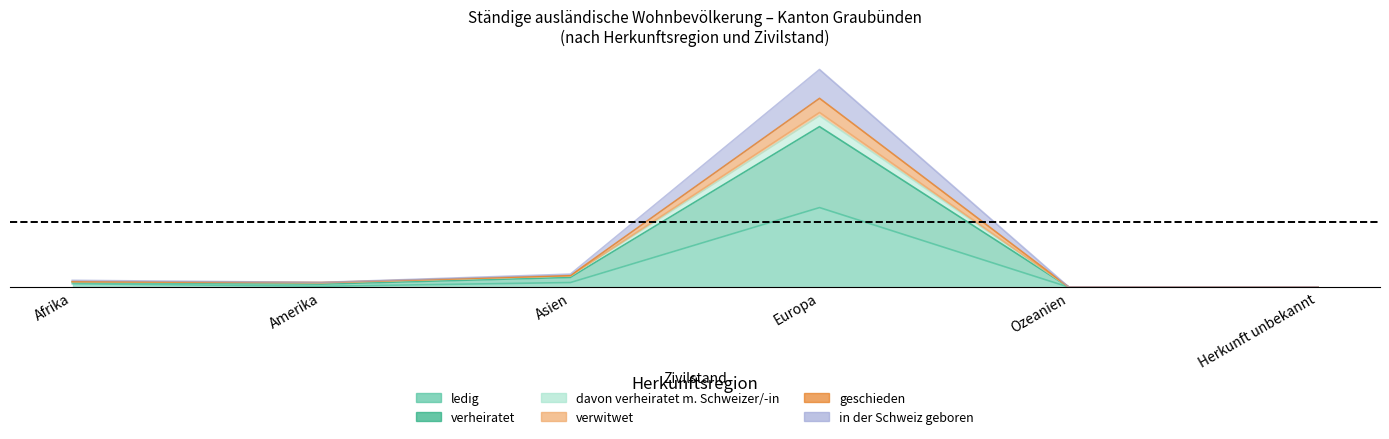

What are all the series names shown in the legend?

ledig, verheiratet, davon verheiratet m. Schweizer/-in, verwitwet, geschieden, in der Schweiz geboren